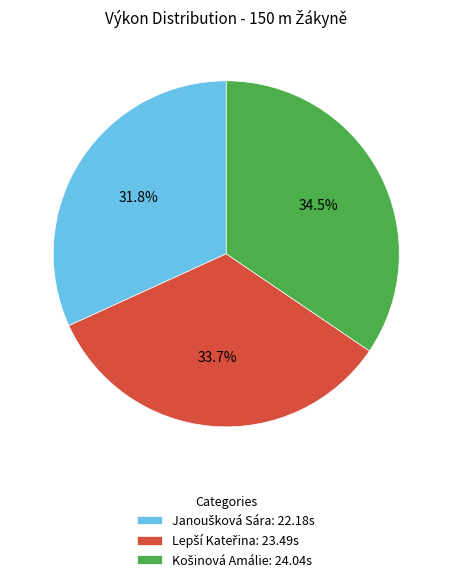

Does Košinová Amálie represent more than half of the total?

No